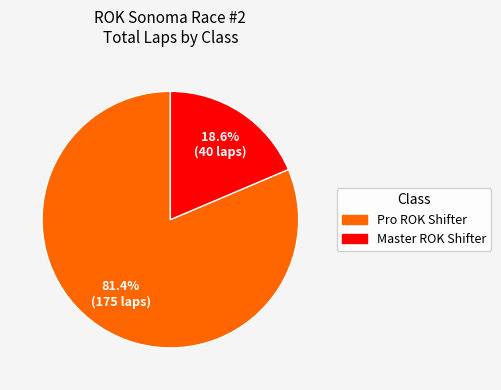

Which category has the biggest portion of the pie?

Pro ROK Shifter